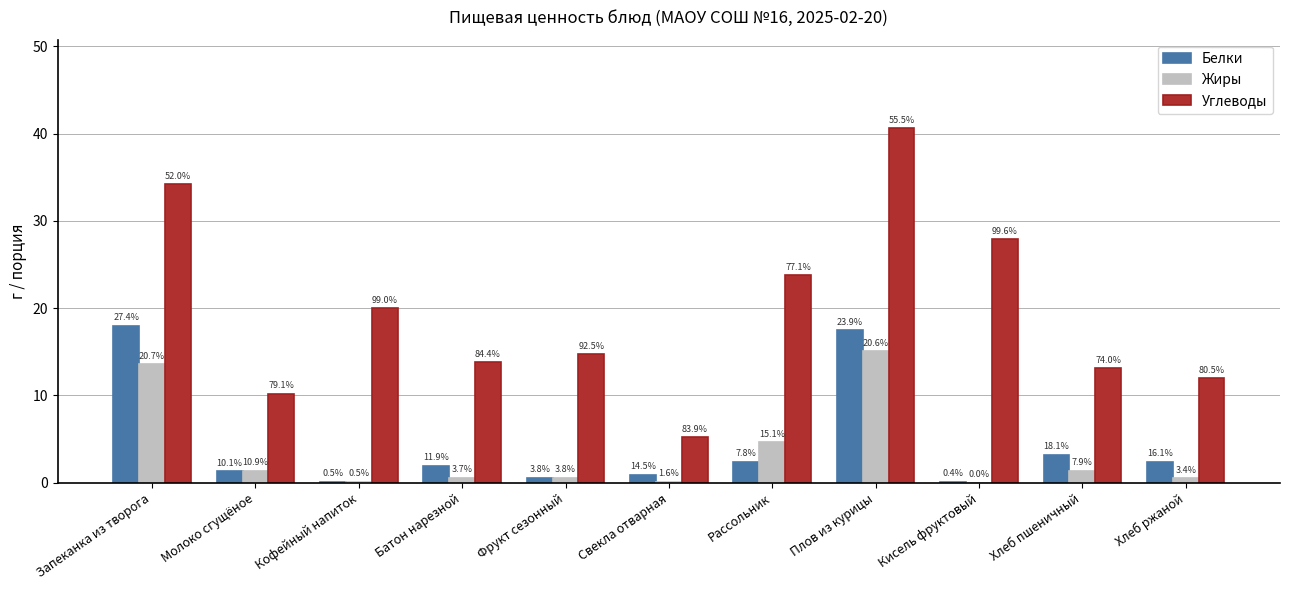

What is the difference between the Жиры values at Хлеб ржаной and Свекла отварная?

0.4